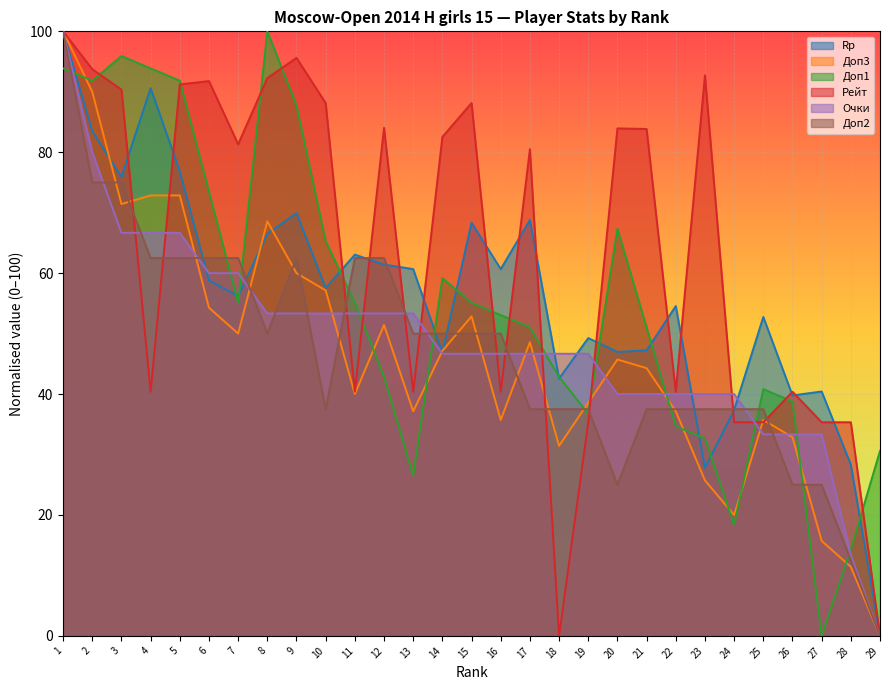

List the labels in order of Rp value, largest first.

1, 4, 2, 5, 3, 9, 17, 15, 8, 11, 12, 13, 16, 6, 10, 7, 22, 25, 19, 21, 20, 14, 18, 27, 26, 24, 28, 23, 29